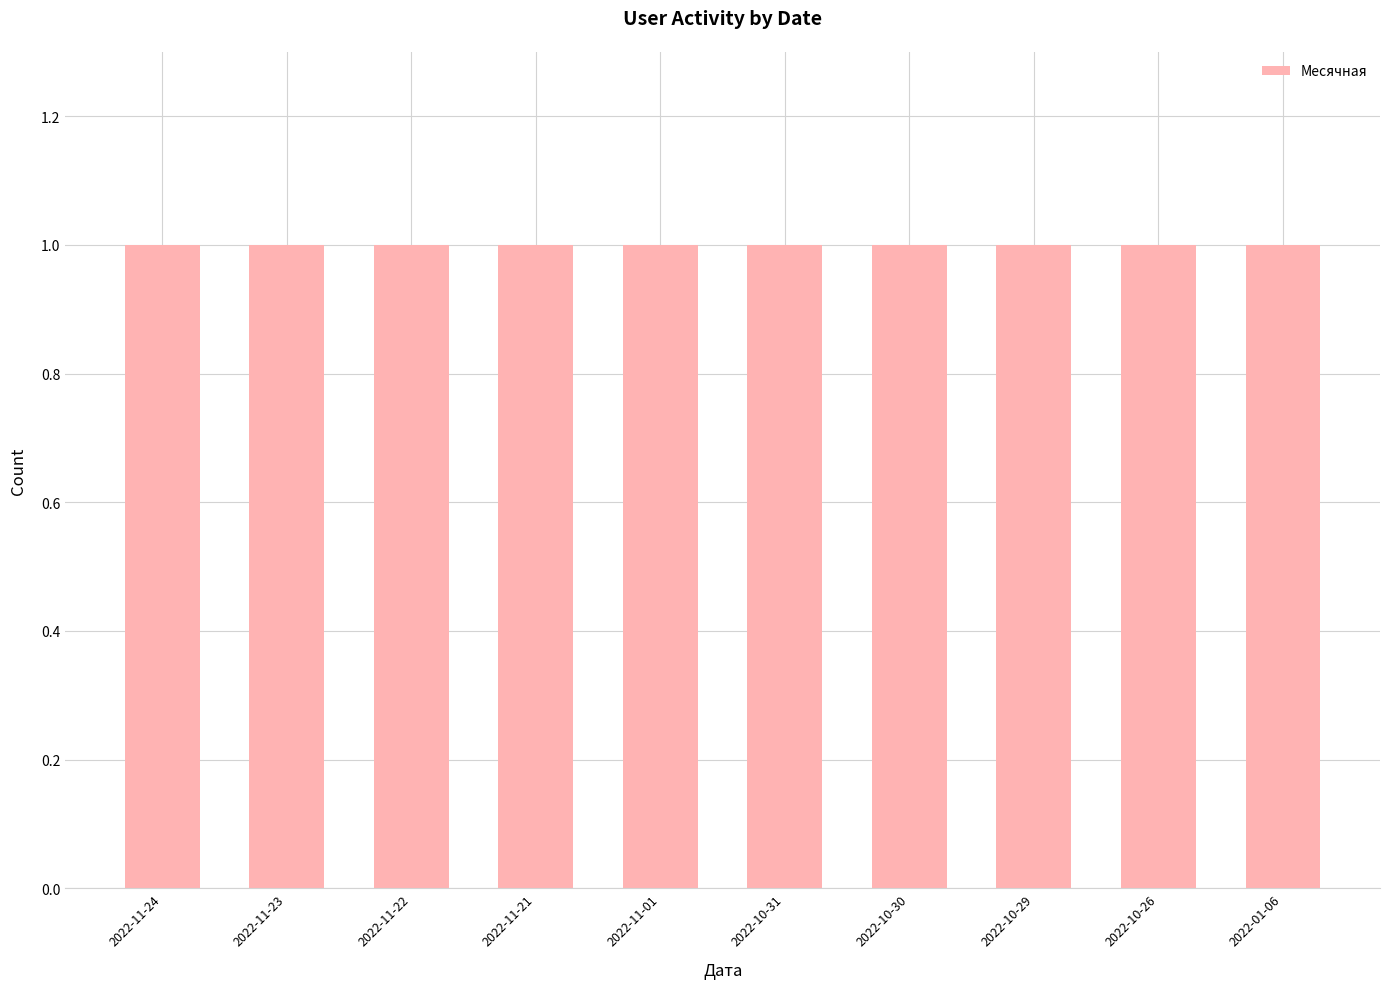

Count the number of categories in the chart.

10